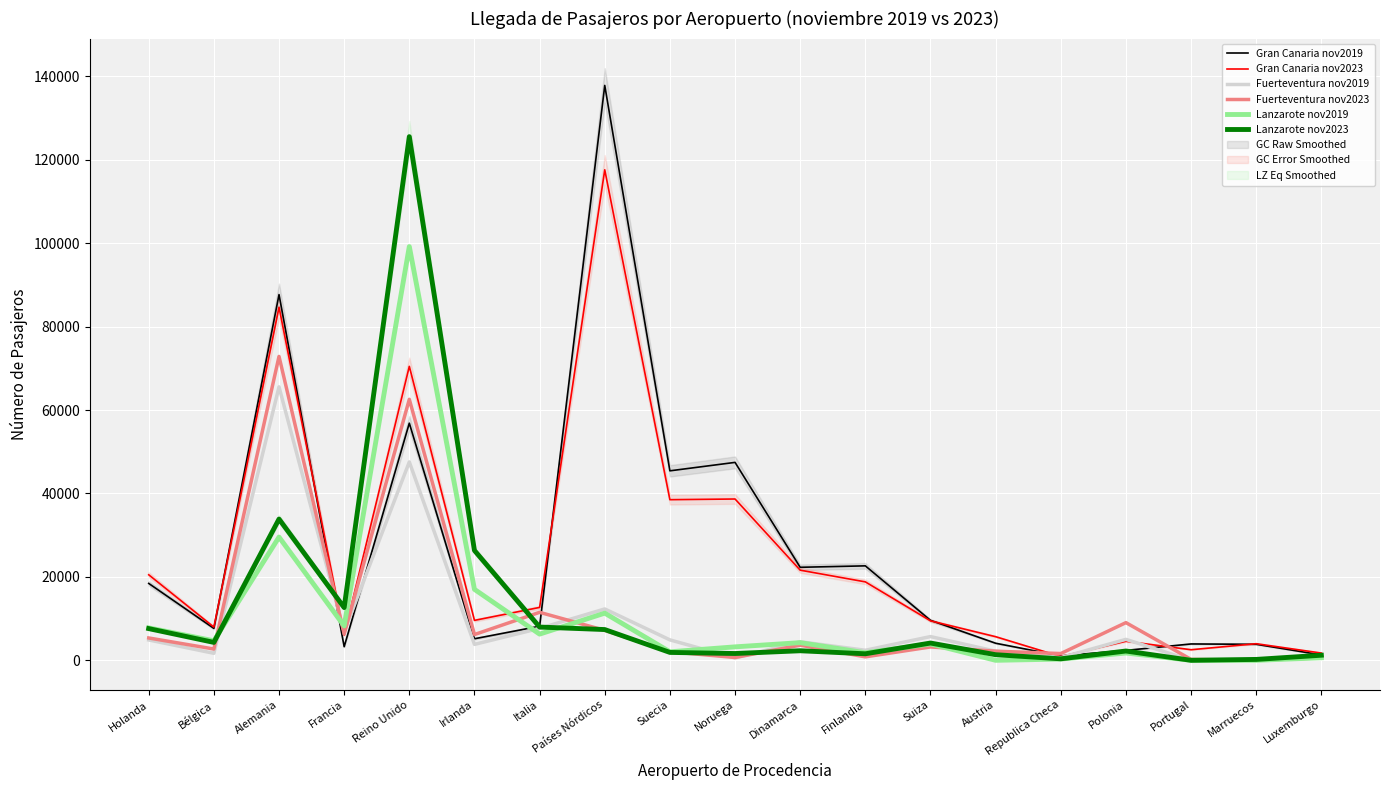

Which series has the largest range (max minus min)?

Gran Canaria nov2019